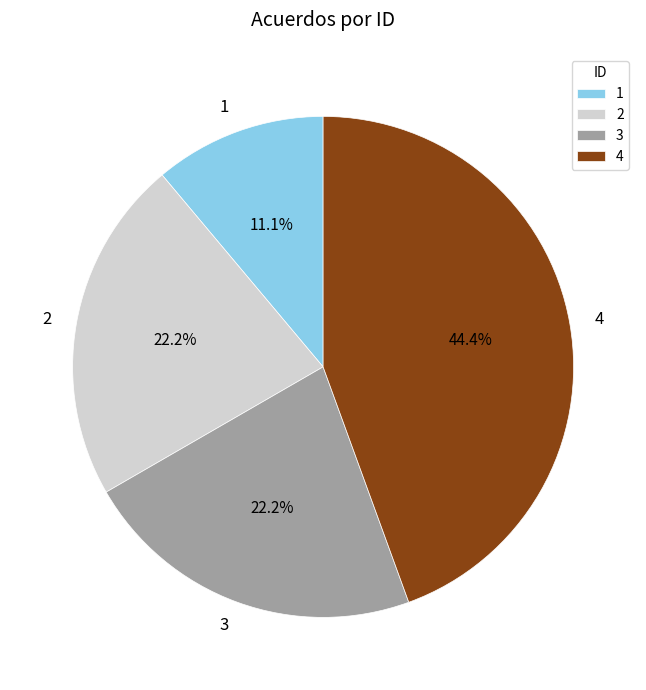

Which category has the smallest portion of the pie?

1